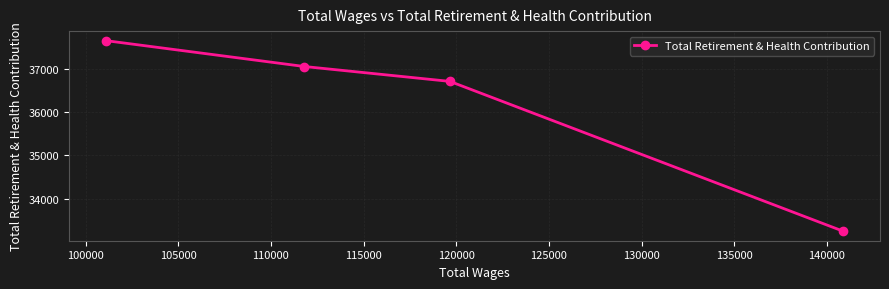

Reading left to right, extract all data points from this chart.

37657	37058	36714	33247